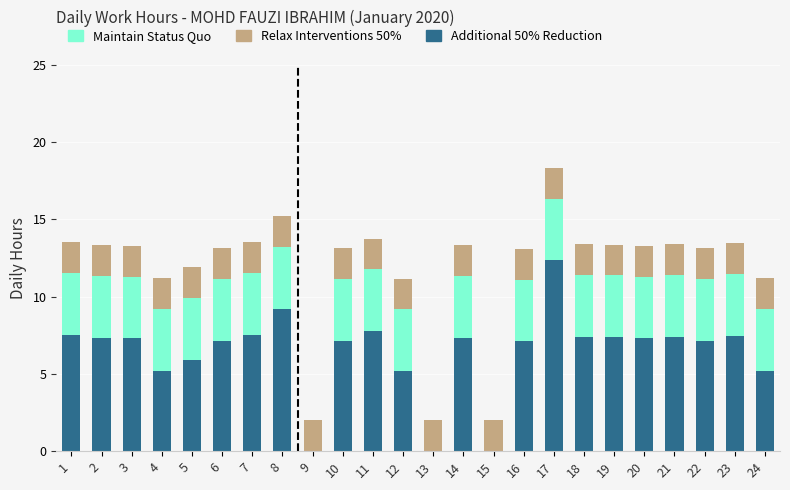

What value does the Additional 50% Reduction series have at 21?

7.4